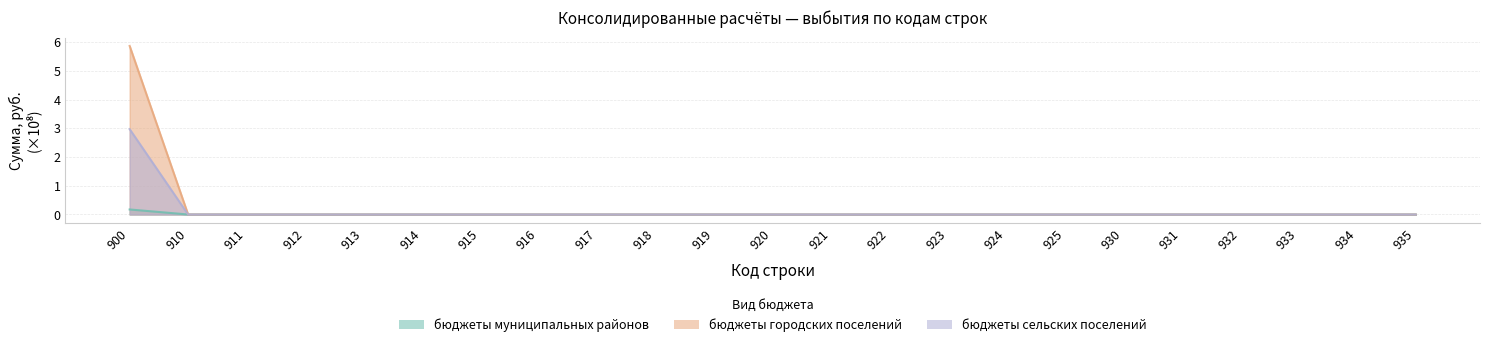

Reading left to right, what are all the values shown in this chart?

бюджеты муниципальных районов: 900=0.2	910=0.0	911=0.0	912=0.0	913=0.0	914=0.0	915=0.0	916=0.0	917=0.0	918=0.0	919=0.0	920=0.0	921=0.0	922=0.0	923=0.0	924=0.0	925=0.0	930=0.0	931=0.0	932=0.0	933=0.0	934=0.0	935=0.0
бюджеты городских поселений: 900=5.9	910=0.0	911=0.0	912=0.0	913=0.0	914=0.0	915=0.0	916=0.0	917=0.0	918=0.0	919=0.0	920=0.0	921=0.0	922=0.0	923=0.0	924=0.0	925=0.0	930=0.0	931=0.0	932=0.0	933=0.0	934=0.0	935=0.0
бюджеты сельских поселений: 900=3.0	910=0.0	911=0.0	912=0.0	913=0.0	914=0.0	915=0.0	916=0.0	917=0.0	918=0.0	919=0.0	920=0.0	921=0.0	922=0.0	923=0.0	924=0.0	925=0.0	930=0.0	931=0.0	932=0.0	933=0.0	934=0.0	935=0.0